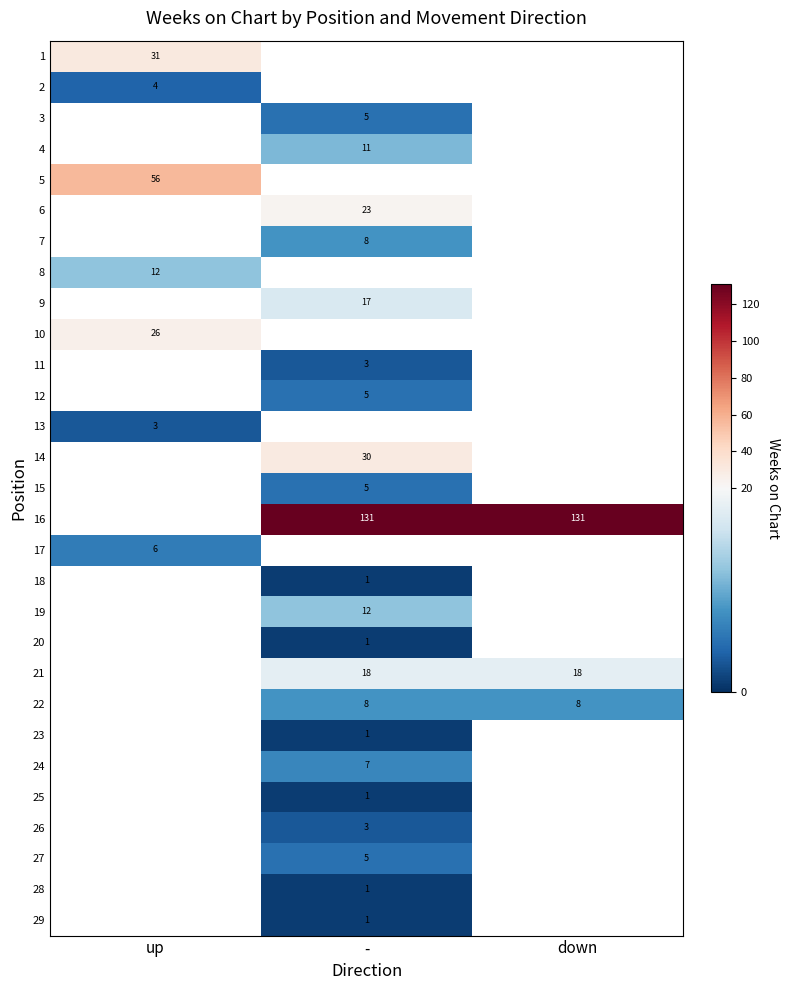

The value of 4 at - is 11. True or false?

True